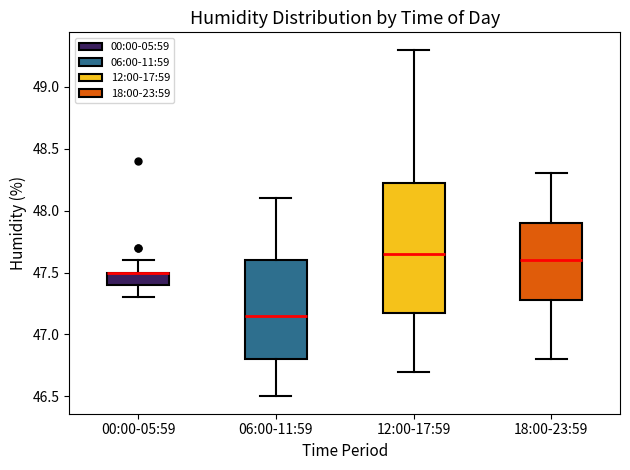

Reading left to right, transcribe this box plot: for each box, give where its median line is, the range the box spans, and where its two whiskers end, as read against the y-axis. The values are not printed on the chart, so give them approximately, as read against the axis.

00:00-05:59: median 47.50 (drawn on the box's upper edge), box 47.40 to 47.50, whiskers 47.30 to 47.60
06:00-11:59: median 47.15, box 46.80 to 47.60, whiskers 46.50 to 48.10
12:00-17:59: median 47.65, box 47.20 to 48.25, whiskers 46.70 to 49.30
18:00-23:59: median 47.60, box 47.30 to 47.90, whiskers 46.80 to 48.30